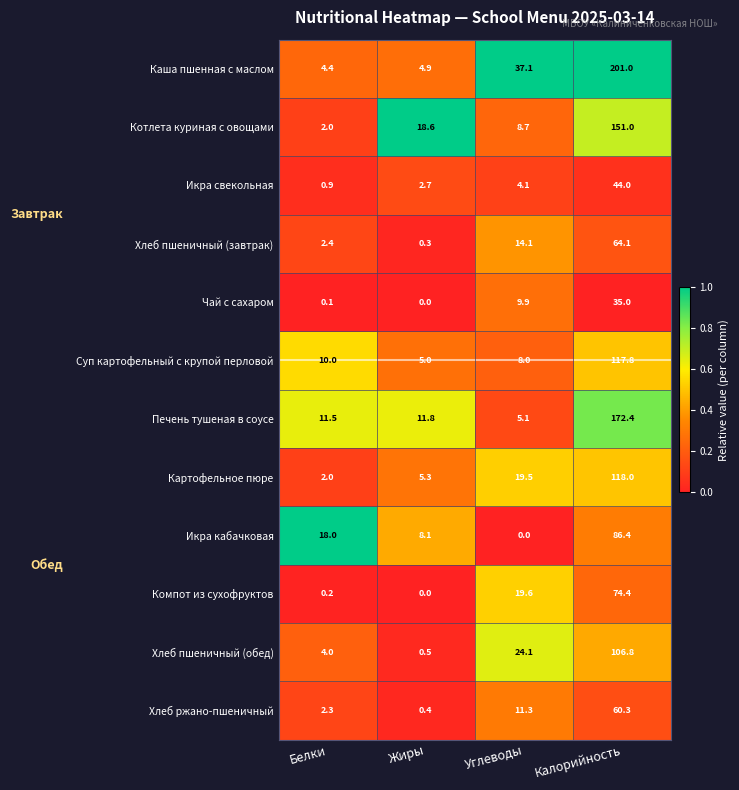

List the series in order of their peak value, highest first.

Каша пшенная с маслом, Печень тушеная в соусе, Котлета куриная с овощами, Картофельное пюре, Суп картофельный с крупой перловой, Хлеб пшеничный (обед), Икра кабачковая, Компот из сухофруктов, Хлеб пшеничный (завтрак), Хлеб ржано-пшеничный, Икра свекольная, Чай с сахаром